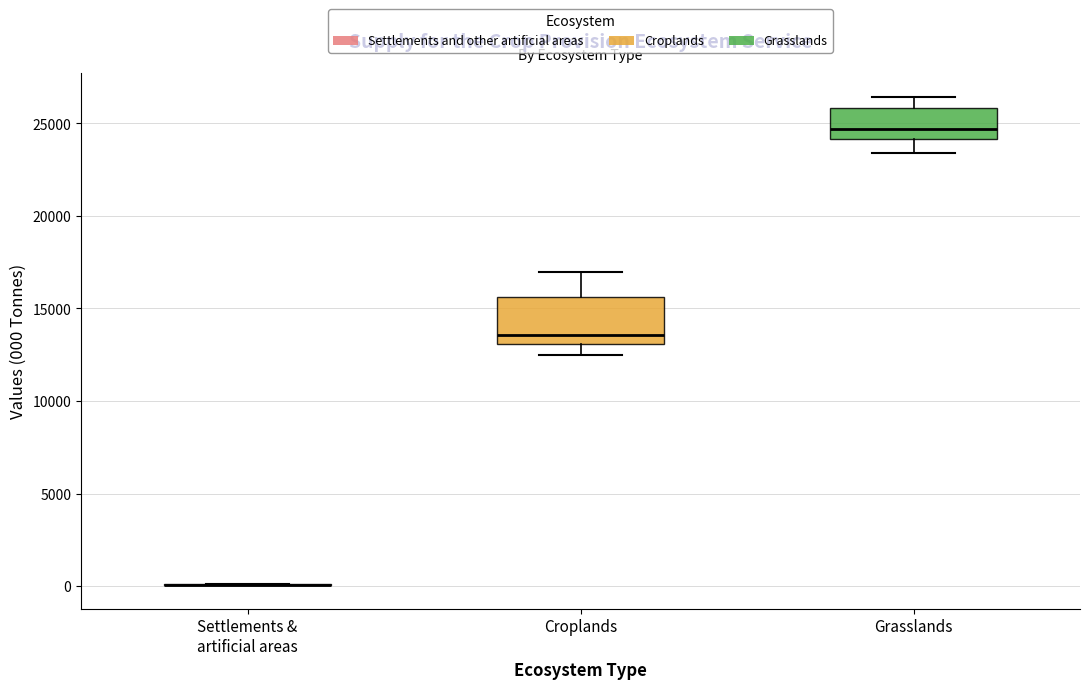

Reading left to right, transcribe this box plot: for each box, give where its median line is, the range the box spans, and where its two whiskers end, as read against the y-axis. The values are not printed on the chart, so give them approximately, as read against the axis.

Settlements & artificial areas: box collapsed to a line at 0, whiskers 0 to 0
Croplands: median 13500, box 13000 to 15500, whiskers 12500 to 17000
Grasslands: median 24500, box 24000 to 26000, whiskers 23500 to 26500